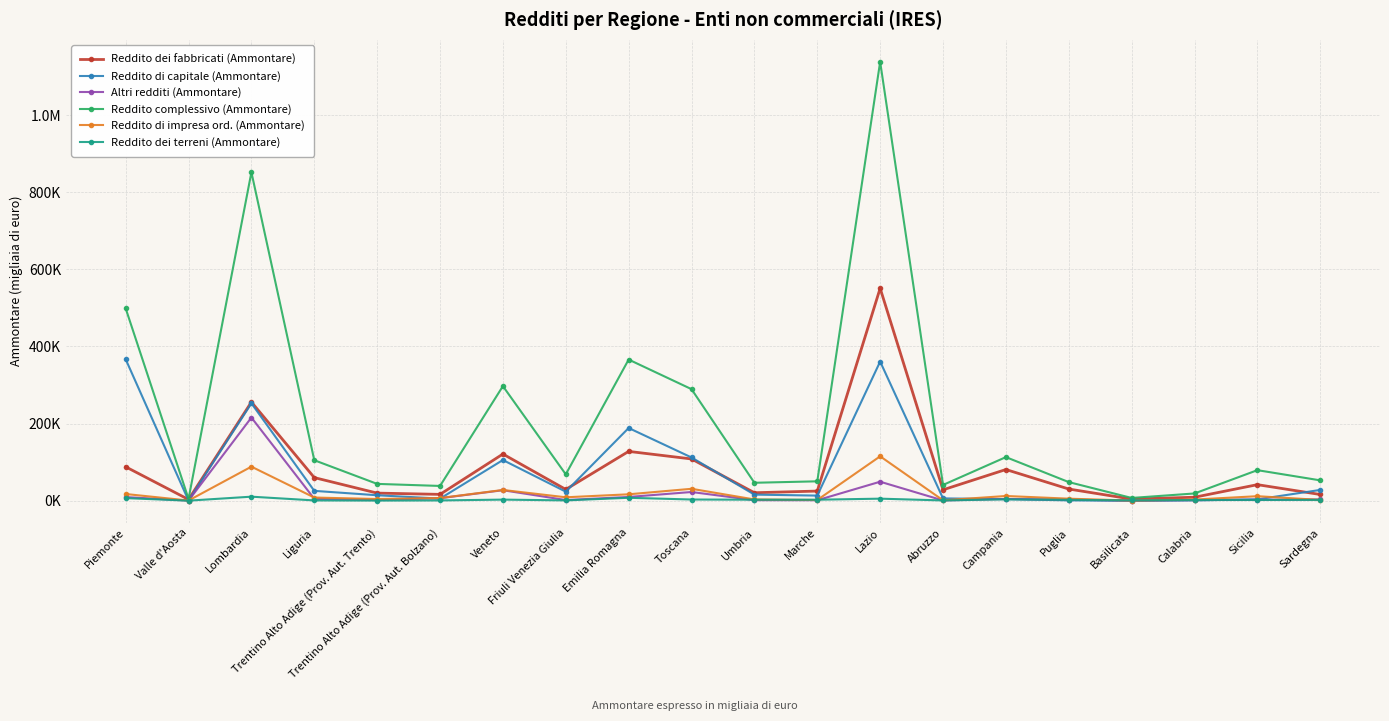

Reading left to right, list all the values displayed in this chart.

Reddito dei fabbricati (Ammontare): 87858	3102	255857	59882	19672	16380	121021	29174	127871	108238	20614	24955	550954	28226	80844	30247	4123	8966	41589	16069
Reddito di capitale (Ammontare): 366884	337	252528	25495	14113	5408	105443	23393	188524	112046	15760	13219	360850	5951	4123	839	0	842	3531	27898
Altri redditi (Ammontare): 9349	207	215633	4824	1984	6424	27138	1697	9663	22541	1326	1185	49223	612	4545	2851	0	1525	2505	3210
Reddito complessivo (Ammontare): 498859	4701	851808	104960	43582	38236	297123	68340	366042	289271	46481	50240	1138371	40841	113020	48224	7118	18755	79172	52721
Reddito di impresa ord. (Ammontare): 17360	435	88283	8183	4354	6842	27828	8823	16572	30860	3211	1792	115125	983	12177	5218	312	2970	11653	1951
Reddito dei terreni (Ammontare): 6650	100	10412	692	295	662	2811	769	7523	3061	2551	2532	5256	655	3482	2182	850	1733	1887	2016